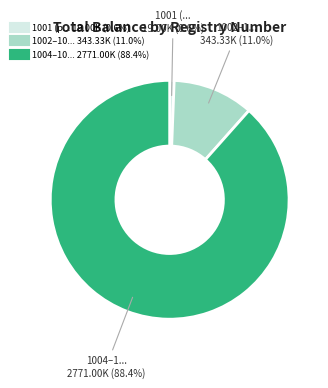

Is there a majority slice in this chart?

Yes